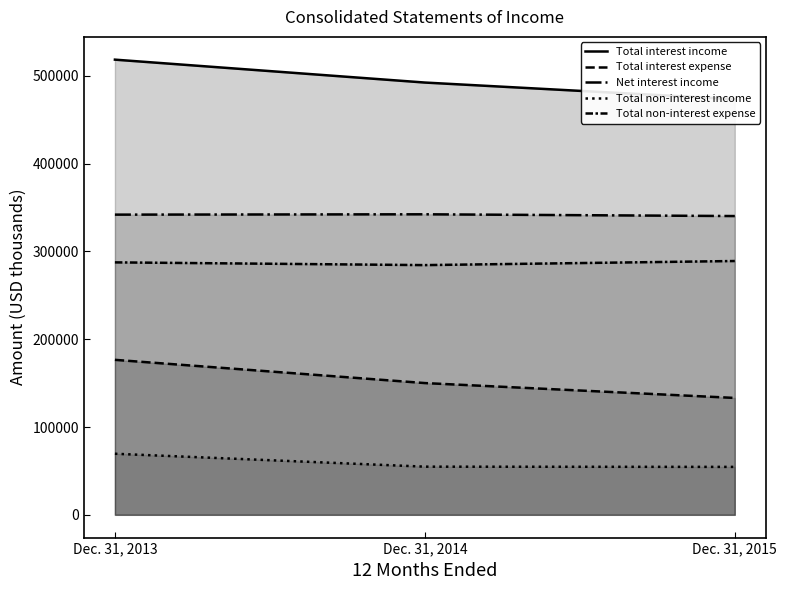

Which has a higher value, Dec. 31, 2015 or Dec. 31, 2013?

Dec. 31, 2013